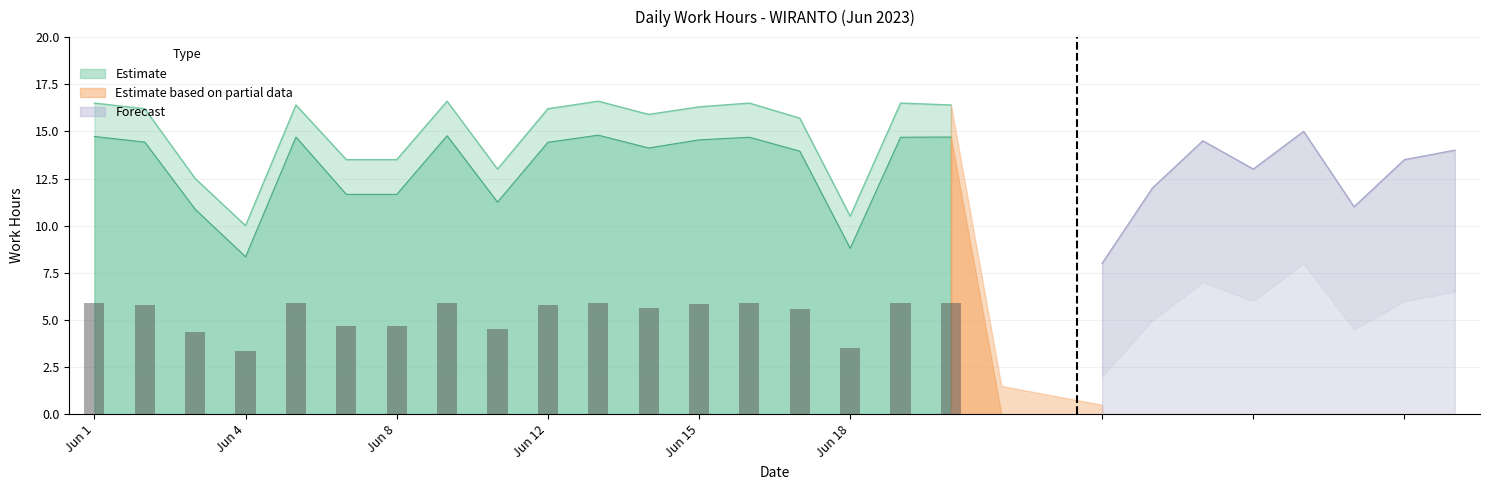

What is the difference between the Upper Bound values at Jun 14 and Jun 7?

2.4